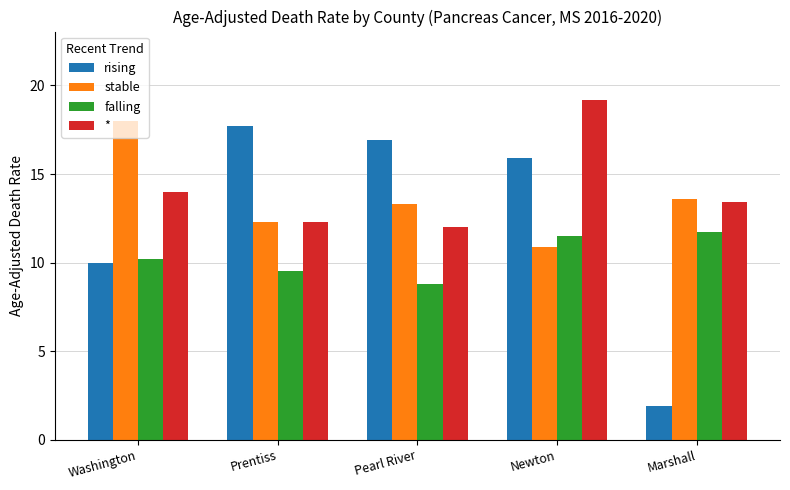

What is the total value across all series at Pearl River?

51.0